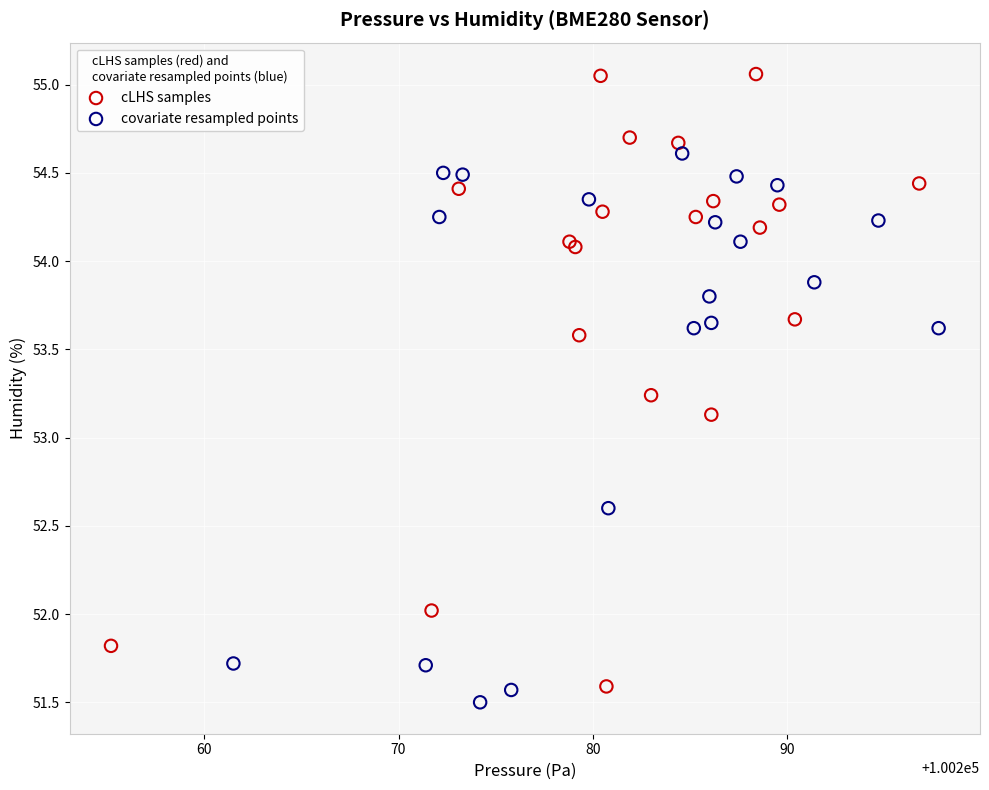

Which series contains the lowest Y value?

covariate resampled points